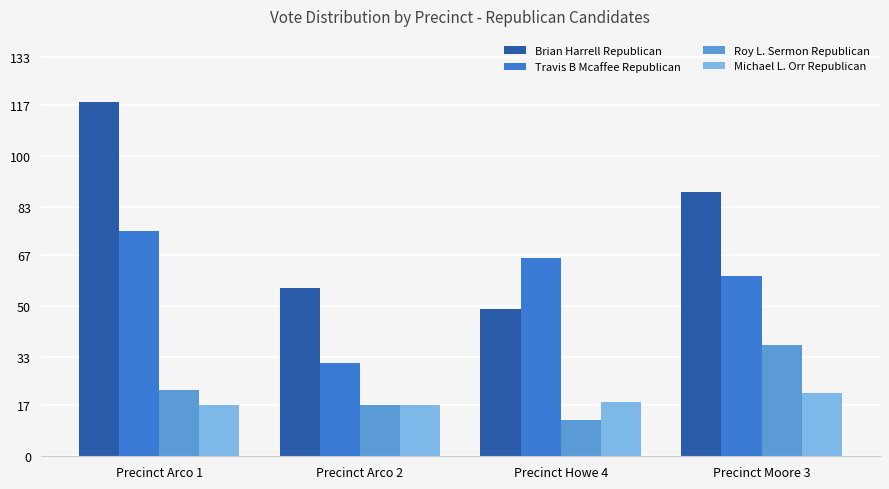

Reading left to right, extract all data points from this chart.

Brian Harrell Republican: 118	56	49	88
Travis B Mcaffee Republican: 75	31	66	60
Roy L. Sermon Republican: 22	17	12	37
Michael L. Orr Republican: 17	17	18	21